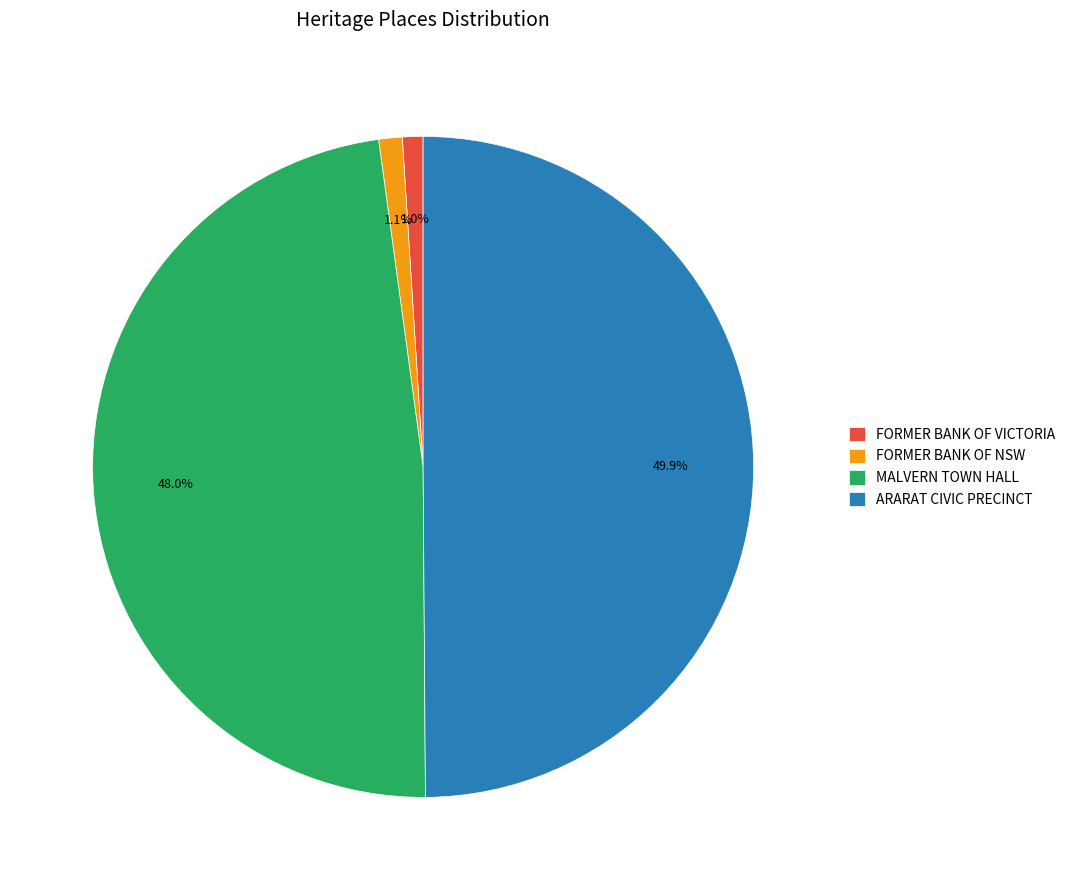

What is the total percentage of ARARAT CIVIC PRECINCT and FORMER BANK OF VICTORIA?

50.9%